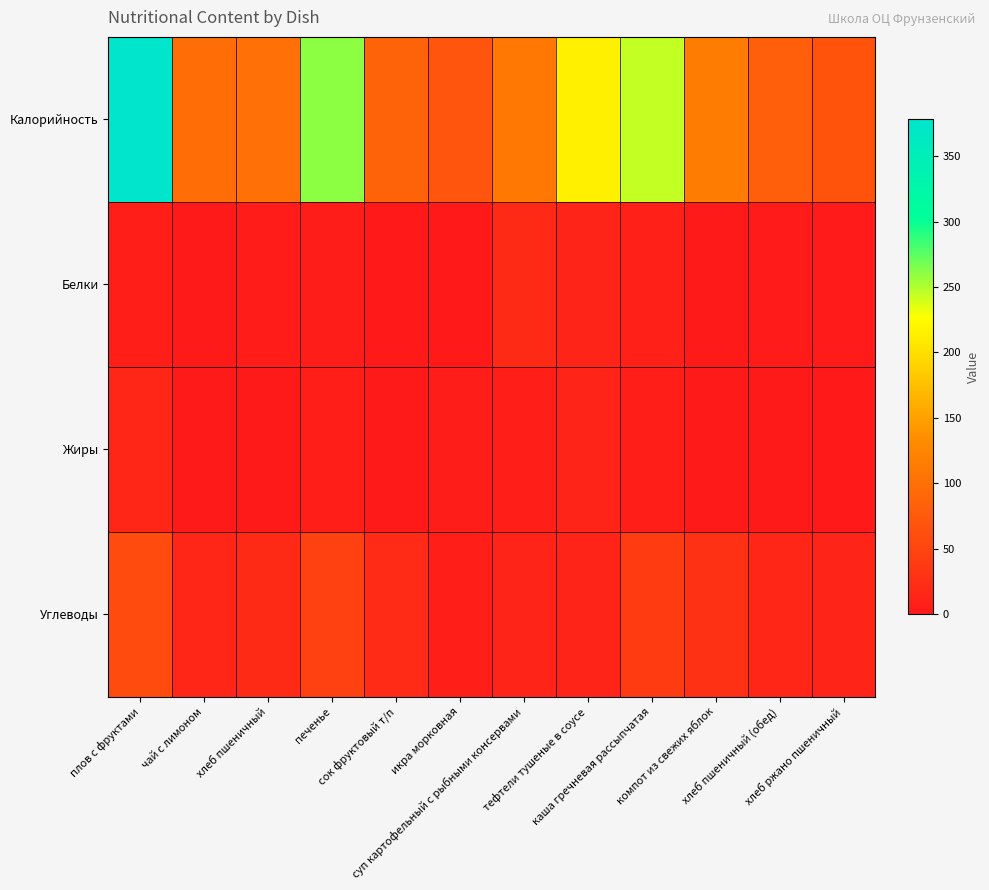

Which label corresponds to the smallest value in the chart?

сок фруктовый т/п